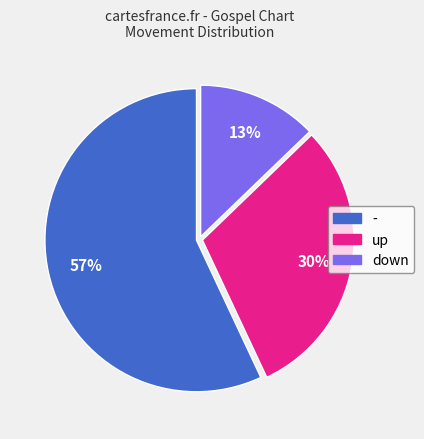

Rank the categories by value from lowest to highest.

down, up, -